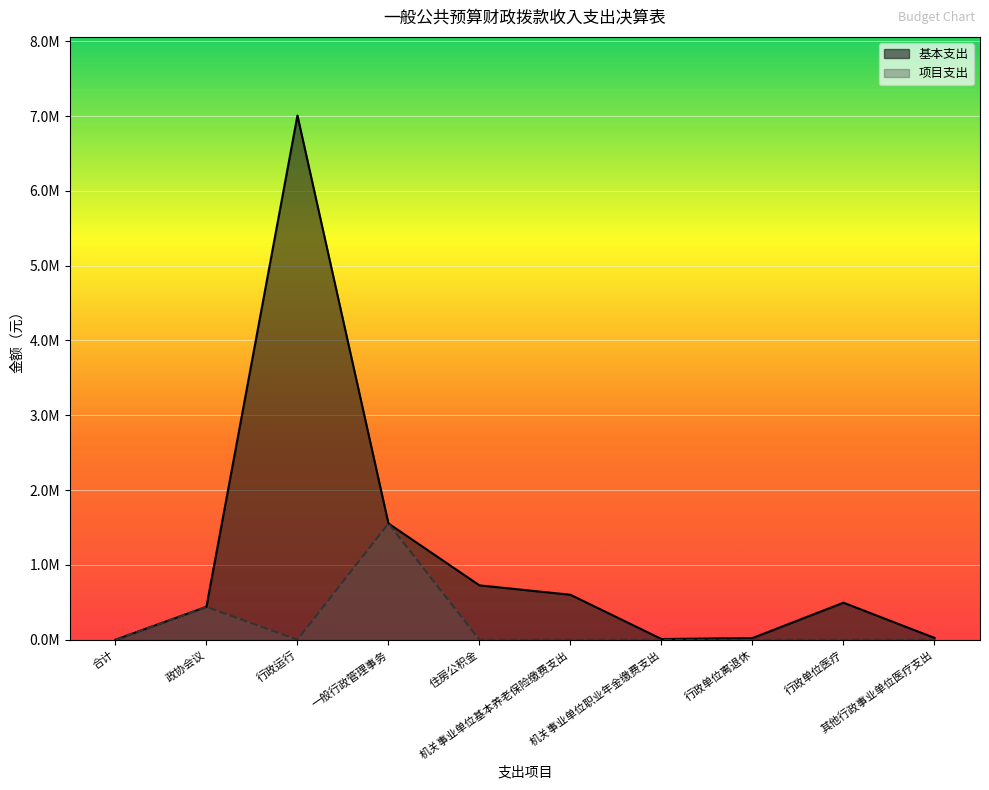

How many data points in 基本支出 are less than 495659?

5